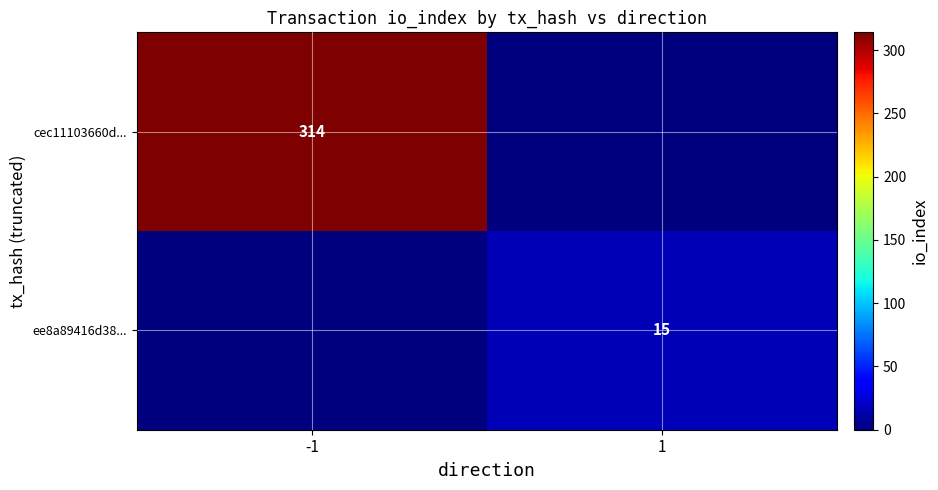

The cec11103660d... series shows 314 at -1. True or false?

True